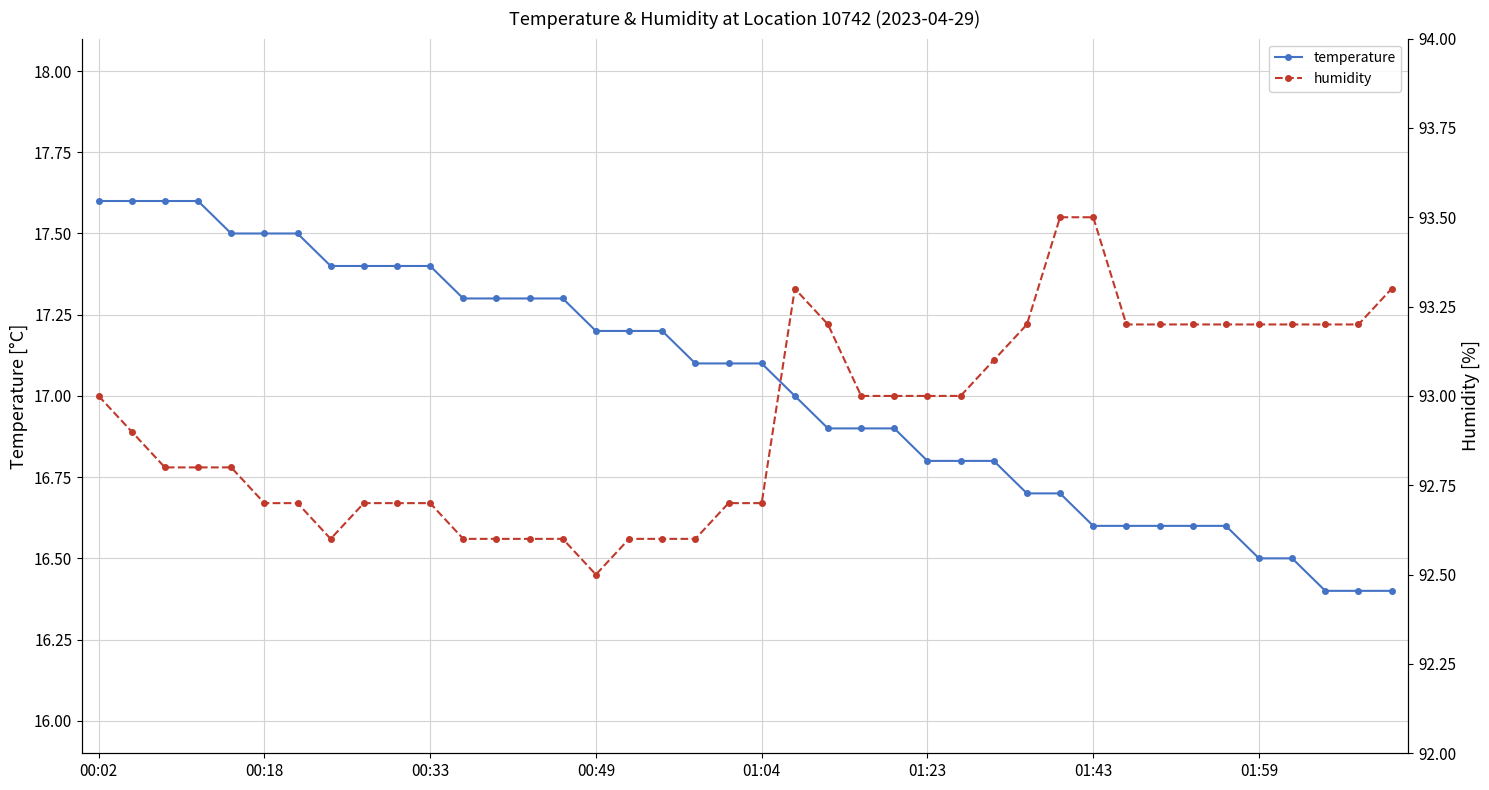

Which series changed the most between 8 and 14?

humidity